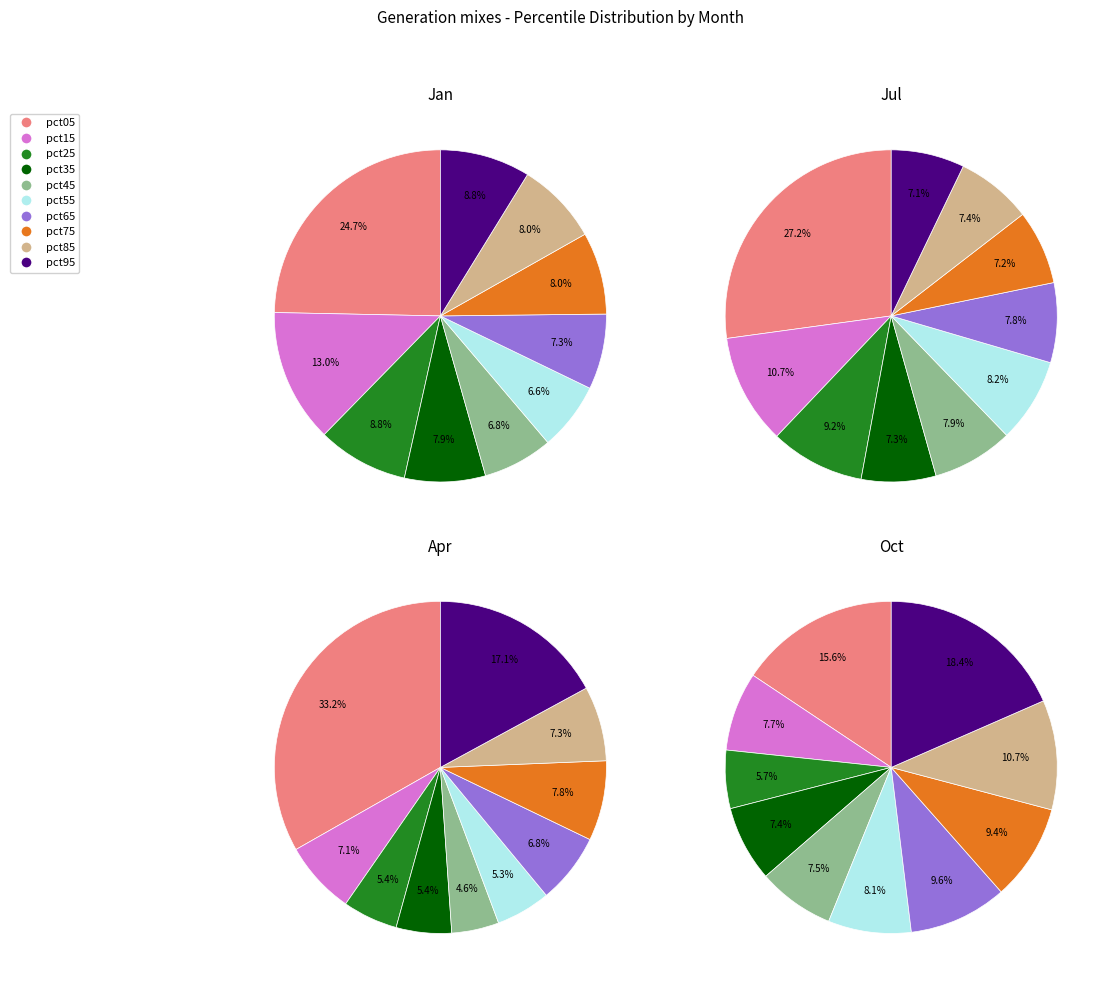

How many segments does this pie chart have?

10